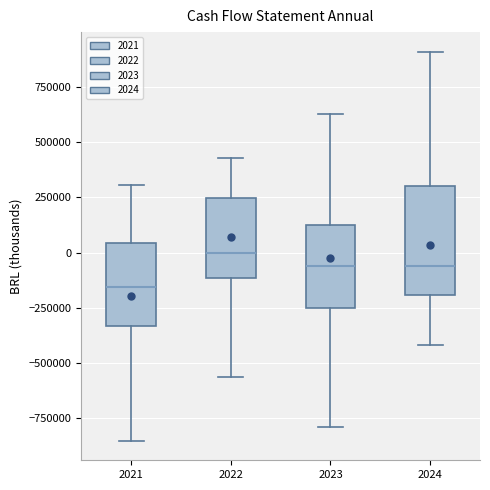

Which box's median line is the highest?

2022